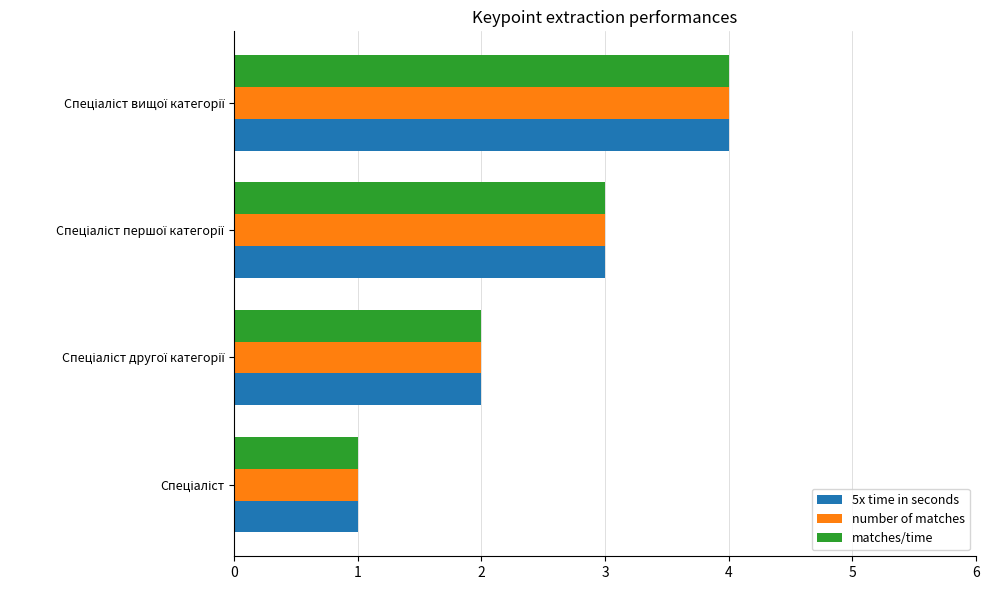

How many number of matches values are between 2 and 4?

3